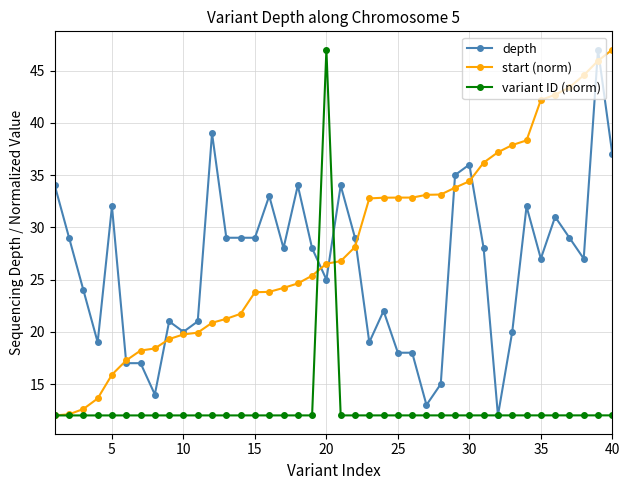

How many lines are shown in the chart?

3